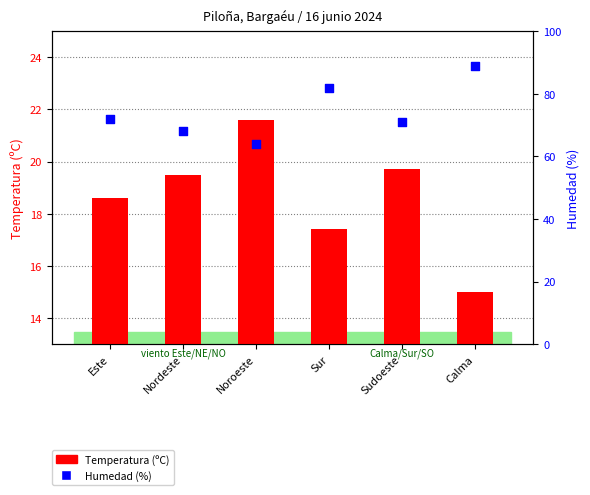

Is the value of Humedad (%) at Nordeste greater than the value of Temperatura (ºC) at Calma?

Yes